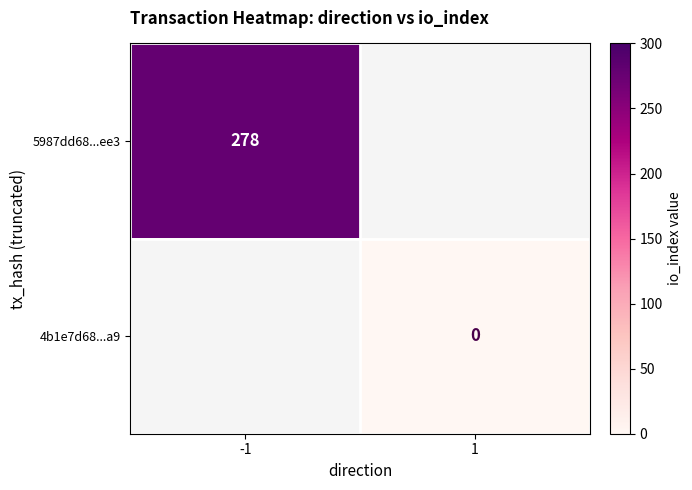

Is the value of 4b1e7d68...a9 at 1 greater than the value of 5987dd68...ee3 at -1?

No